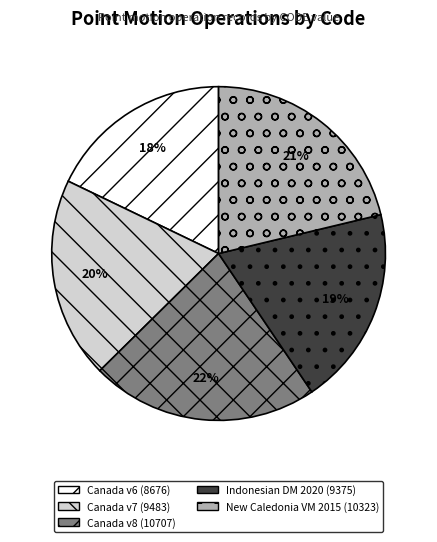

Is there a majority slice in this chart?

No